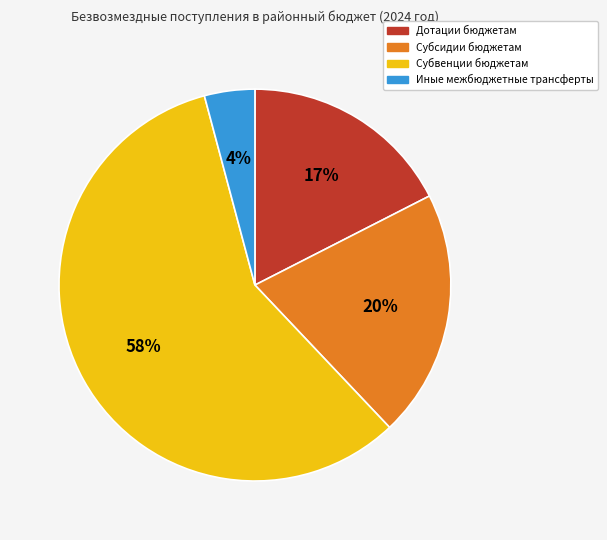

The Субсидии бюджетам slice represents 20% of the pie. True or false?

True